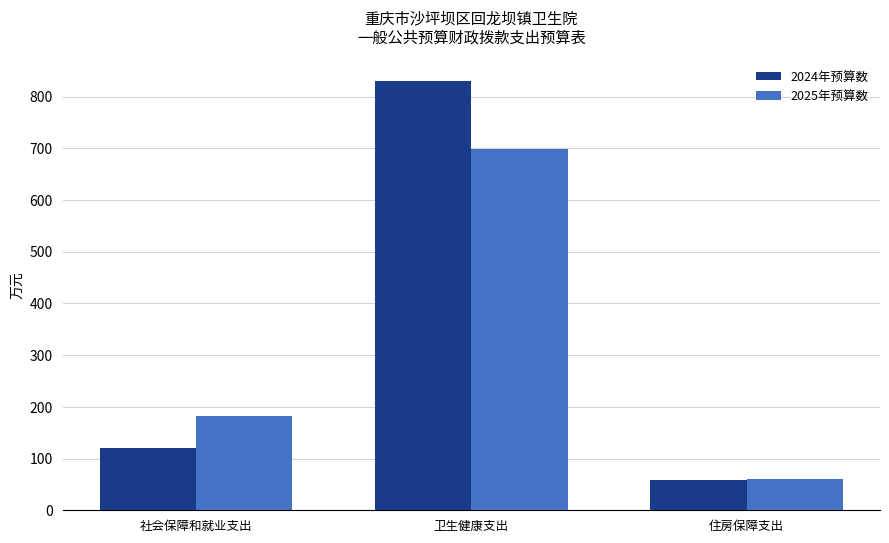

Rank the series at 社会保障和就业支出 from highest to lowest value.

2025年预算数, 2024年预算数